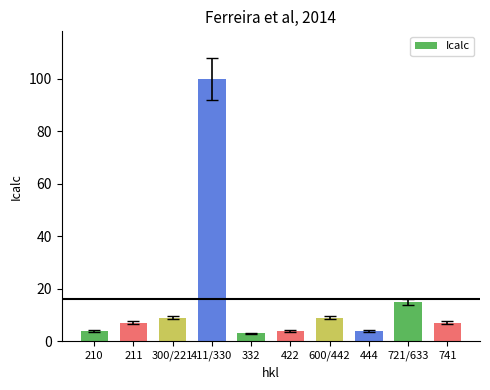

Which has a higher value, 332 or 422?

422